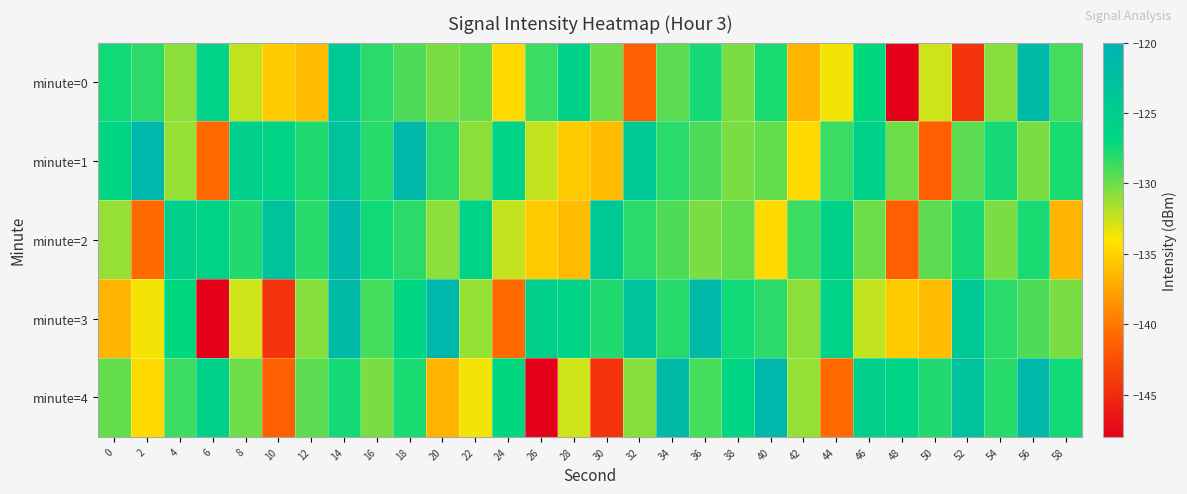

What is the difference between the highest and lowest values at 14?

6.3